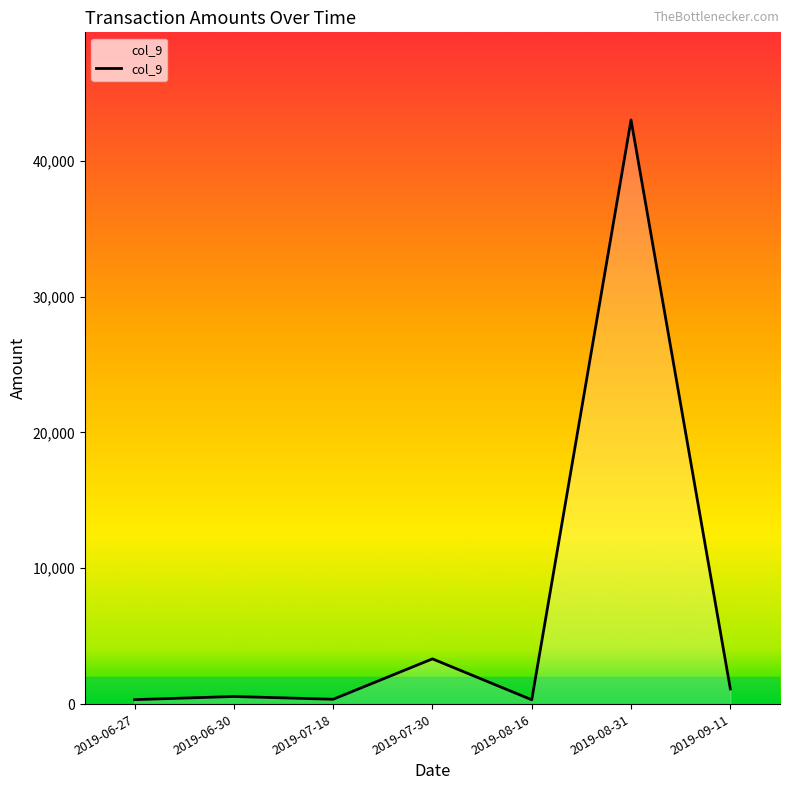

What is the smallest value displayed?

322.2